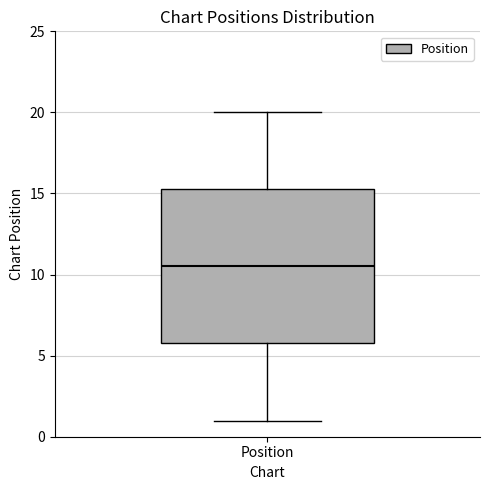

Read this box plot against the y-axis: the position of the median line, the range covered by the box, and the ends of both whiskers. The values are not printed on the chart, so give them approximately, as read against the axis.

median 10.5, box 6.0 to 15.5, whiskers 1.0 to 20.0